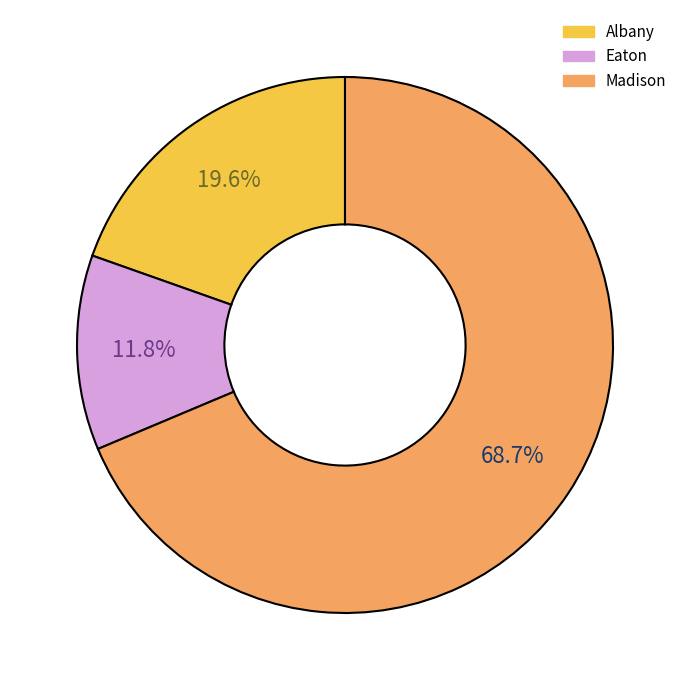

Count the number of slices in the pie.

3